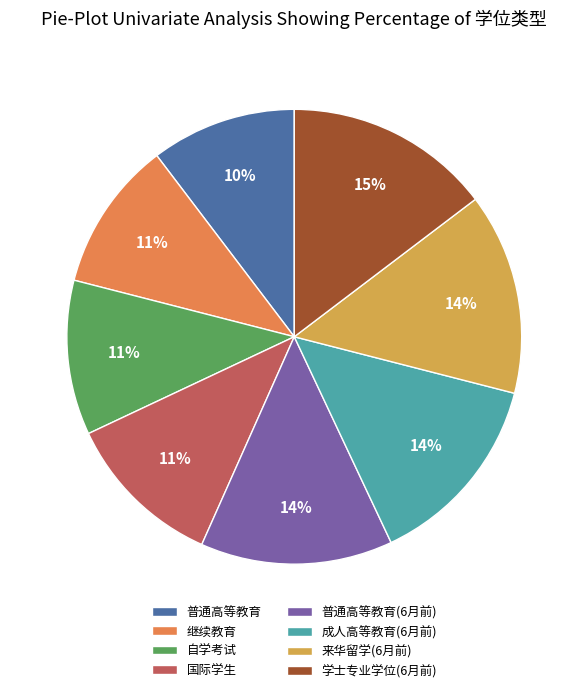

True or false: 继续教育 accounts for 11% of the total.

True